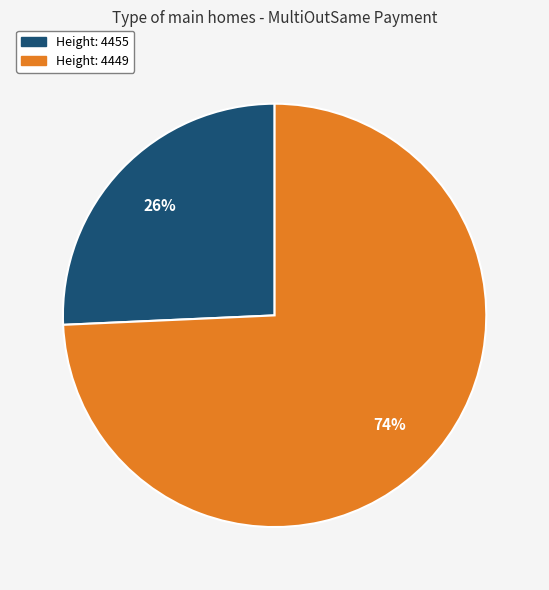

Is there a majority slice in this chart?

Yes